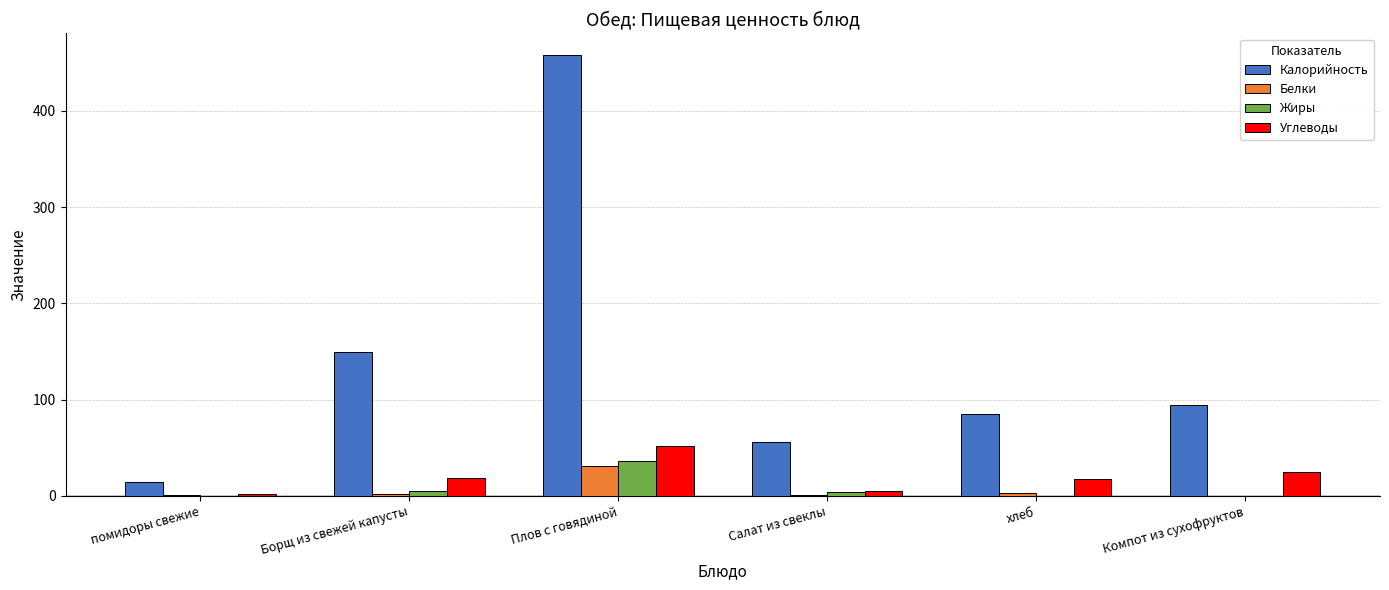

Which series has the widest spread of values?

Калорийность